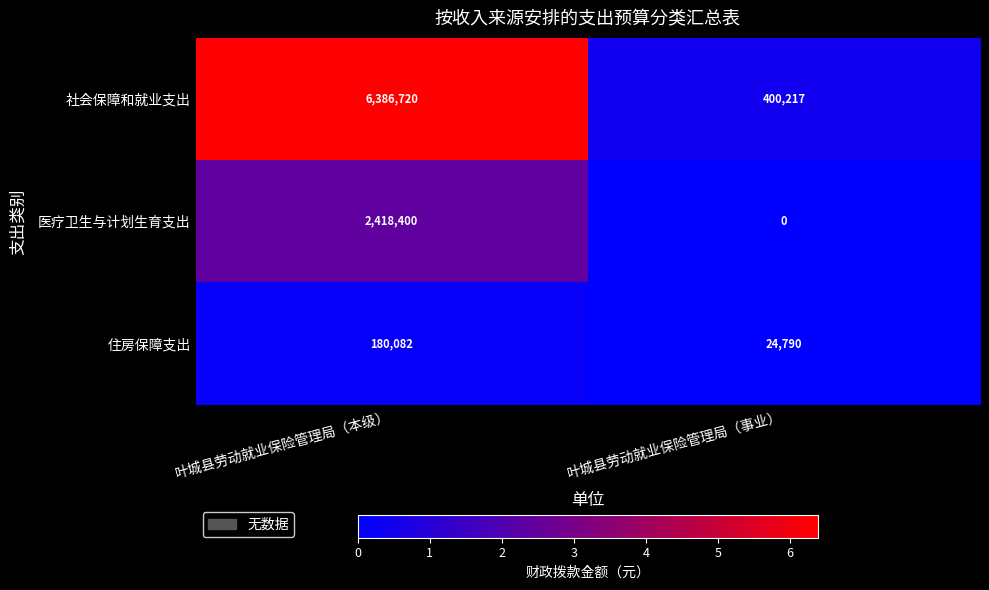

Which series has the largest total across all categories?

社会保障和就业支出